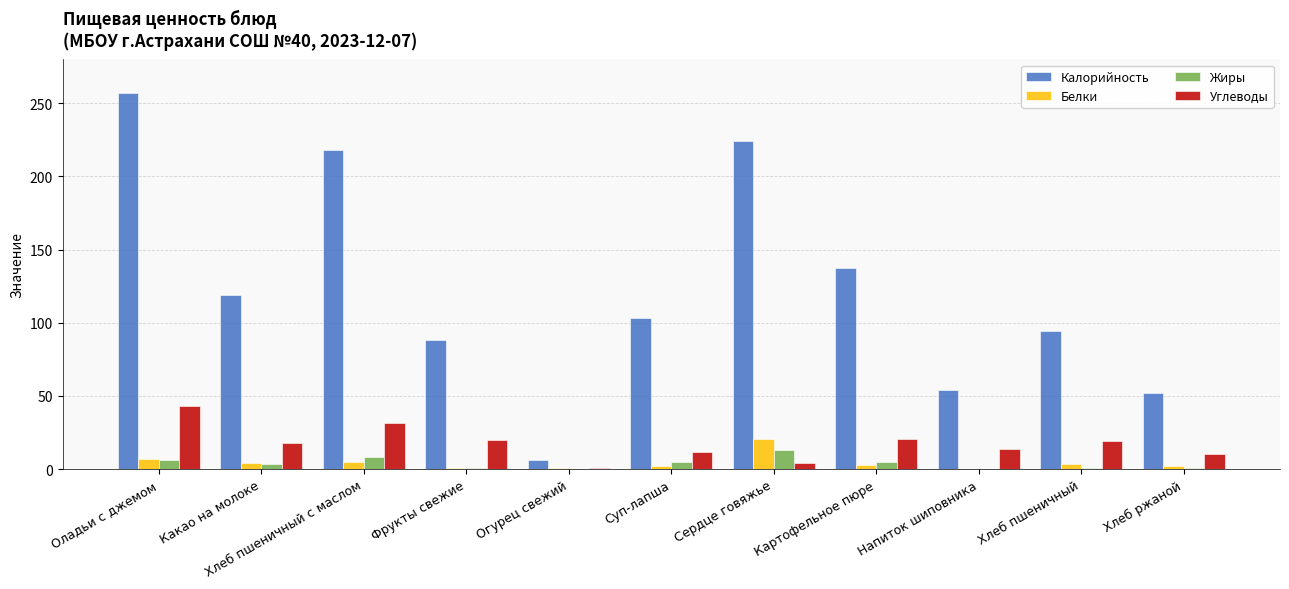

At which category is the sum across all series the highest?

Оладьи с джемом